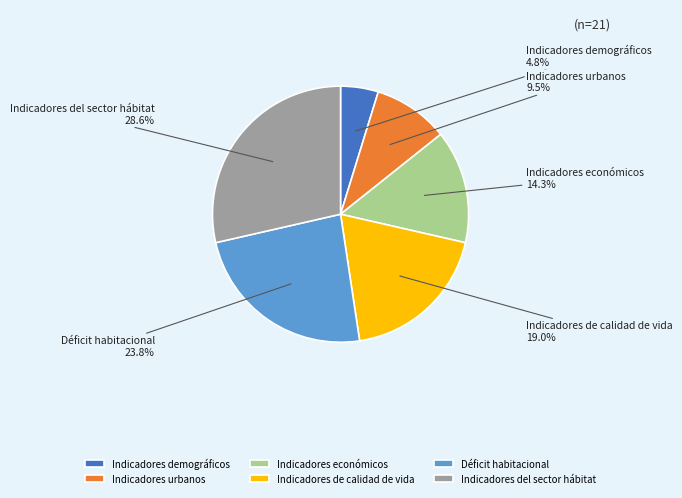

Which slice is the largest?

Indicadores del sector hábitat